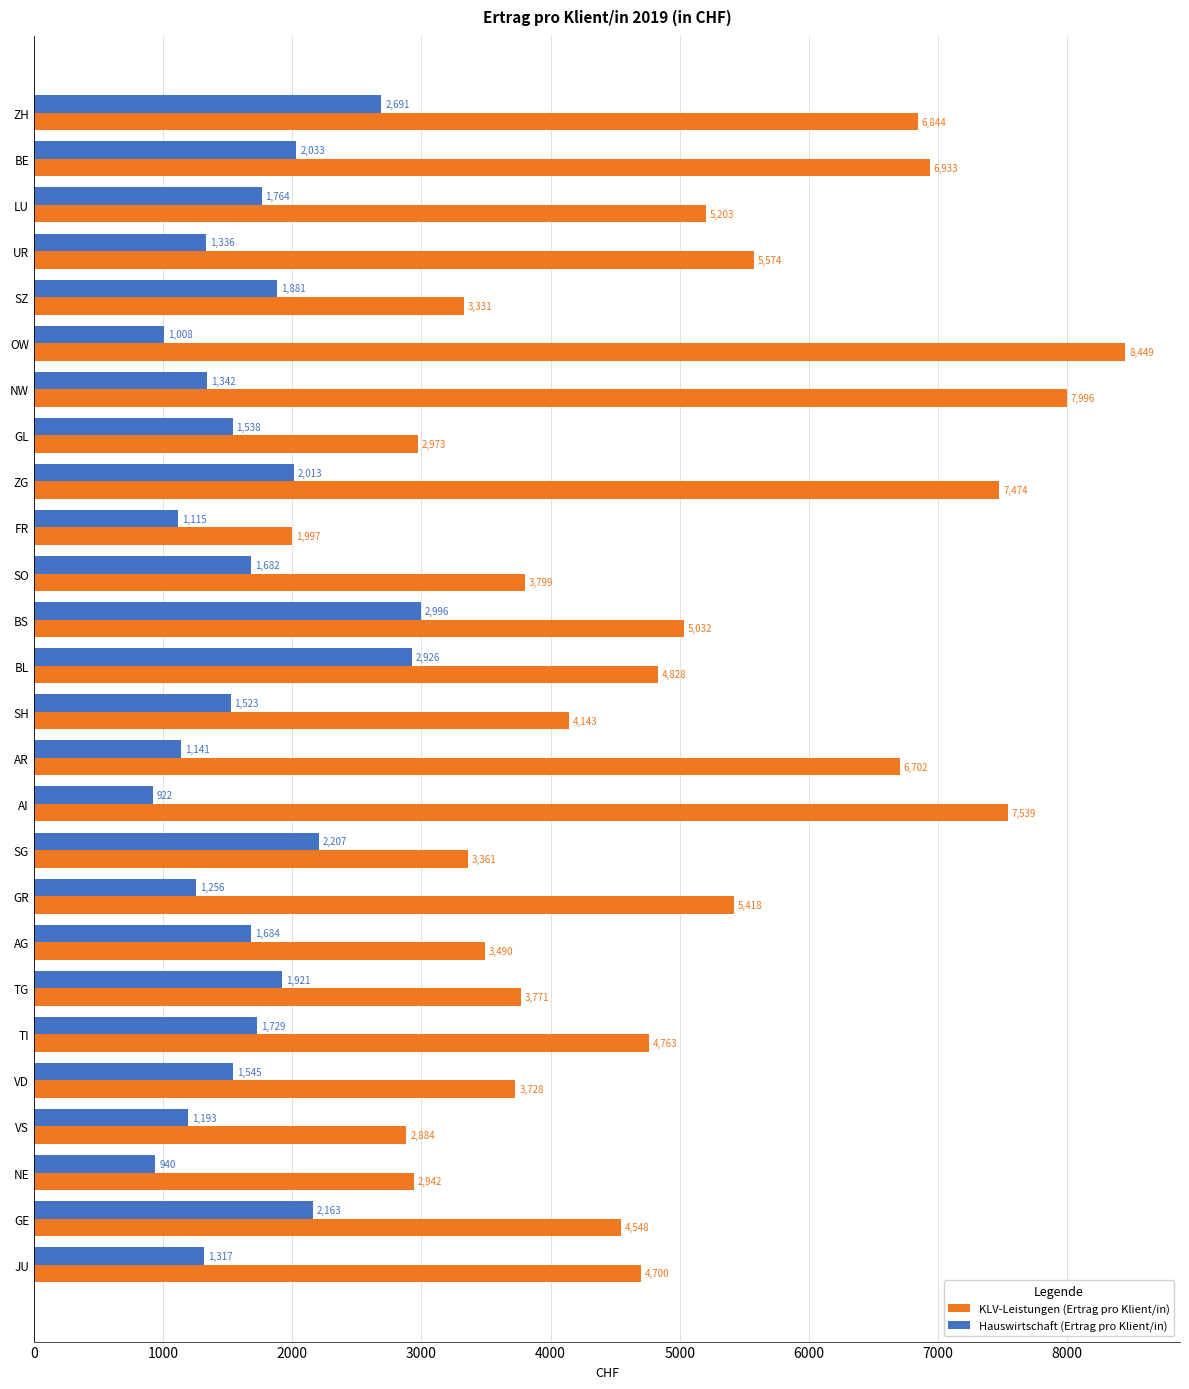

Is it true that KLV-Leistungen (Ertrag pro Klient/in) equals 11457.4 at ZG?

False